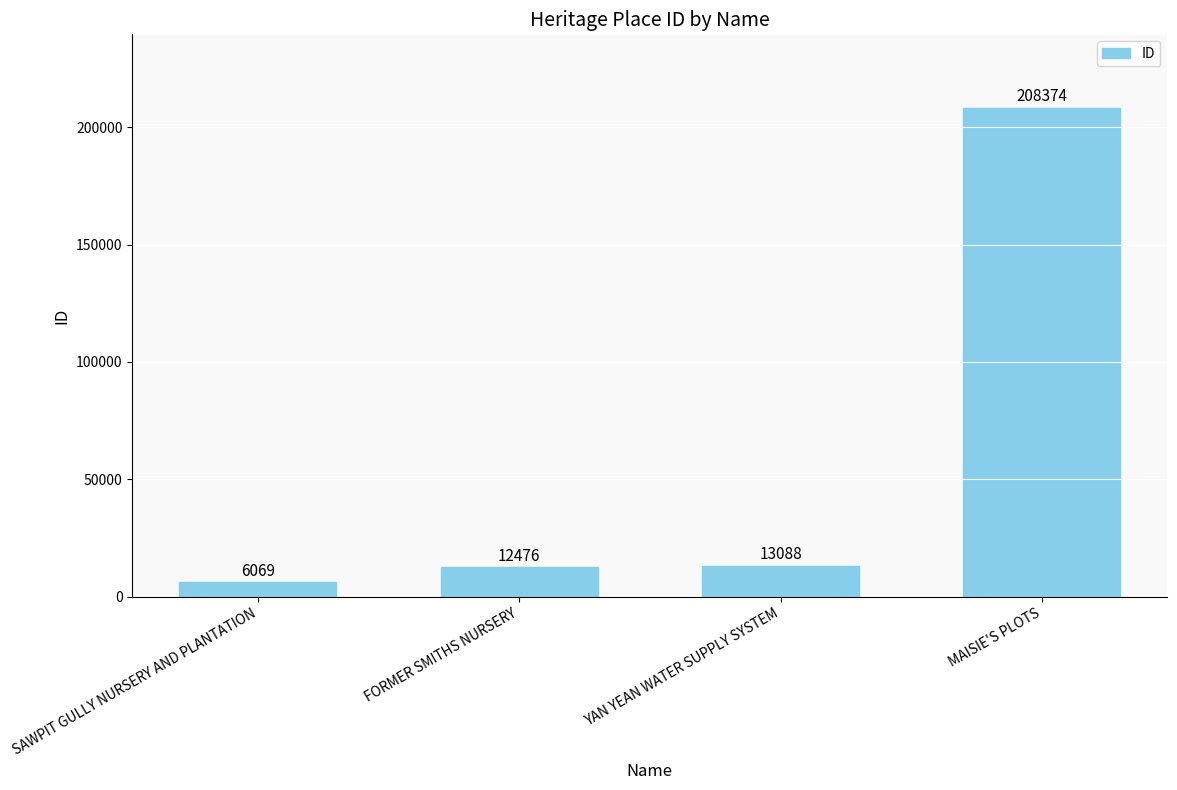

Approximately how many times larger is the value at MAISIE'S PLOTS compared to SAWPIT GULLY NURSERY AND PLANTATION?

34.3